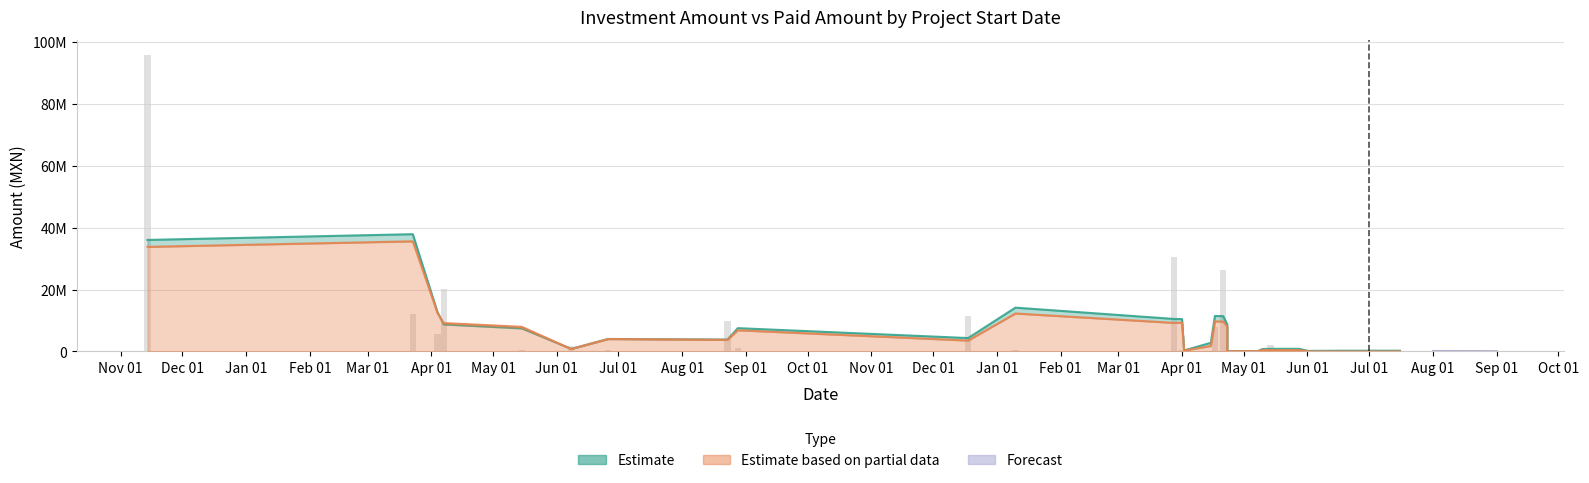

The PAGADO series shows 46150476.0 at 2018-01-10. True or false?

False